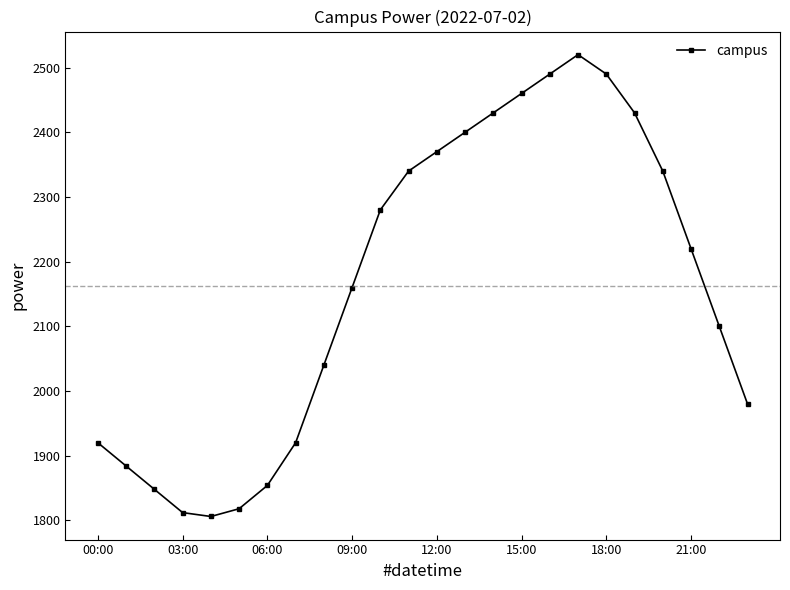

Reading right to left, list all the values displayed in this chart.

1980	2100	2220	2340	2430	2490	2520	2490	2460	2430	2400	2370	2340	2280	2160	2040	1920	1854	1818	1806	1812	1848	1884	1920